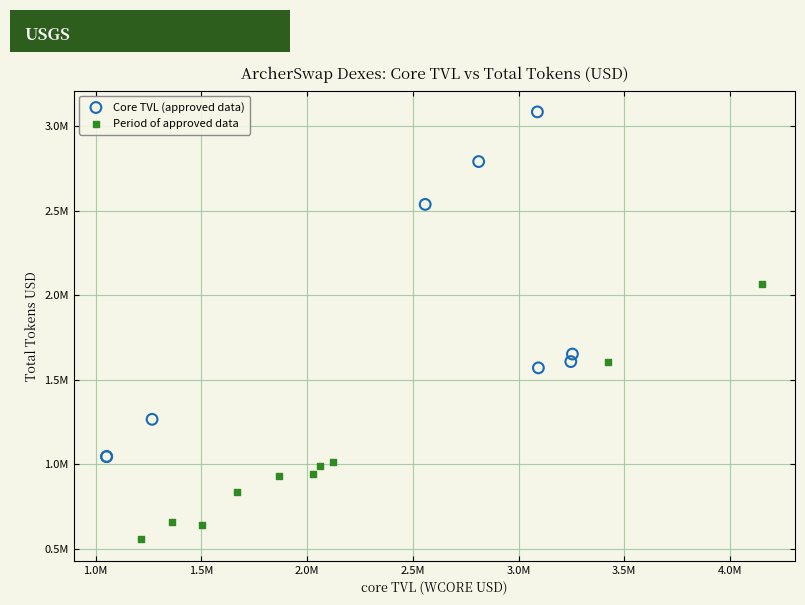

What are all the series names shown in the legend?

Core TVL (approved data), Period of approved data